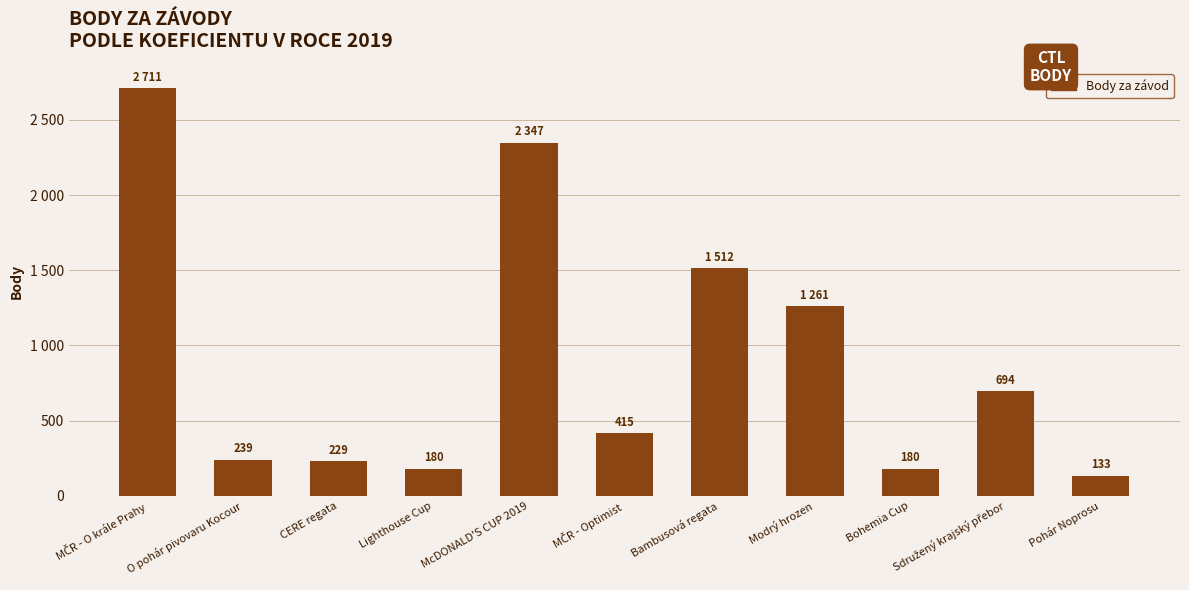

What is the difference between the second highest and minimum values?

2214